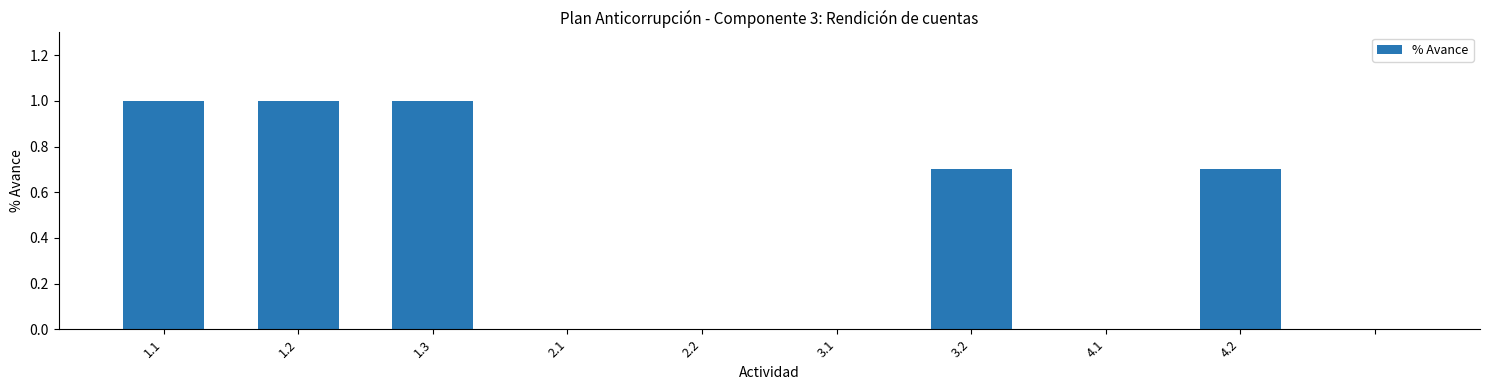

What is the greatest value displayed?

1.0